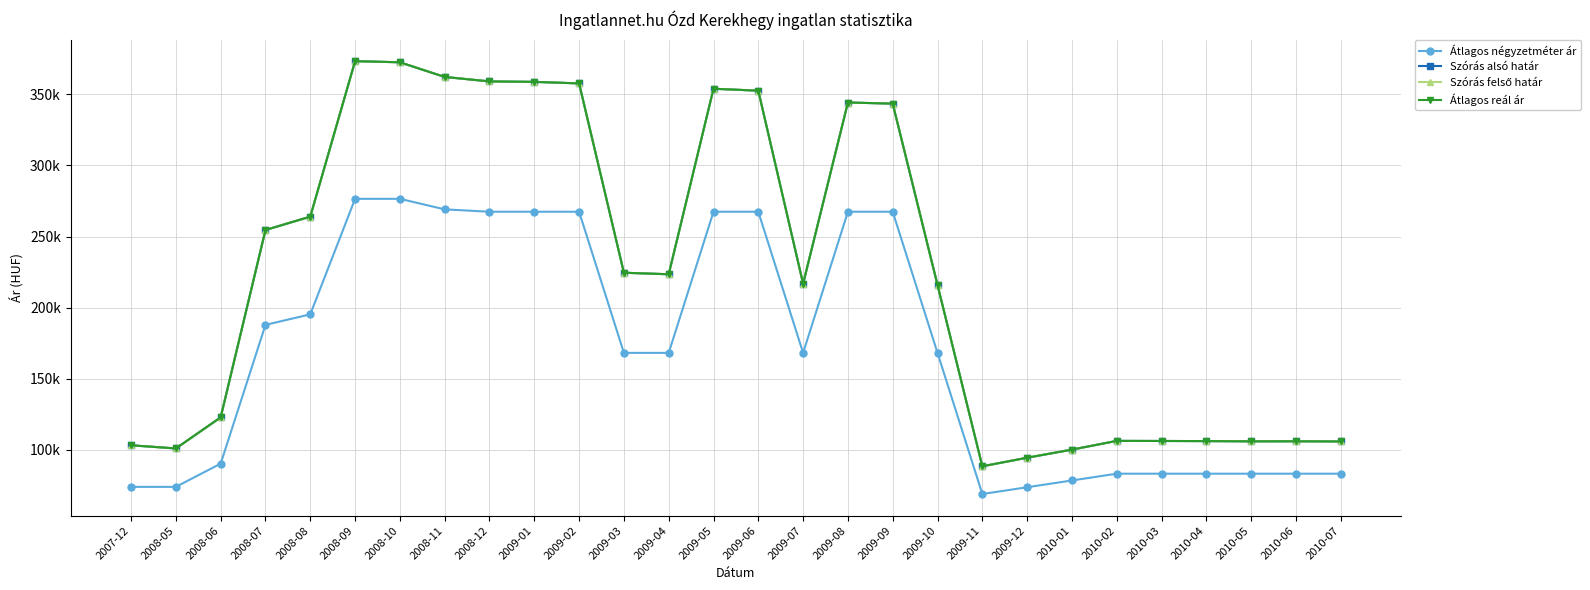

Does the chart have visible grid lines?

Yes